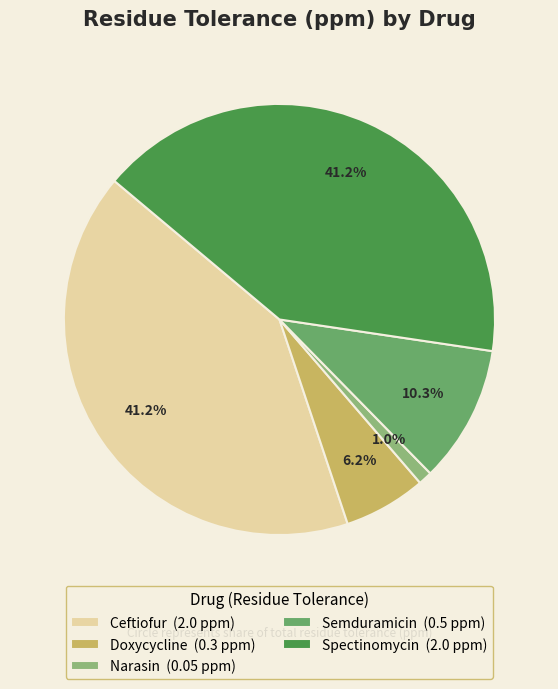

Which slice is the smallest?

Narasin